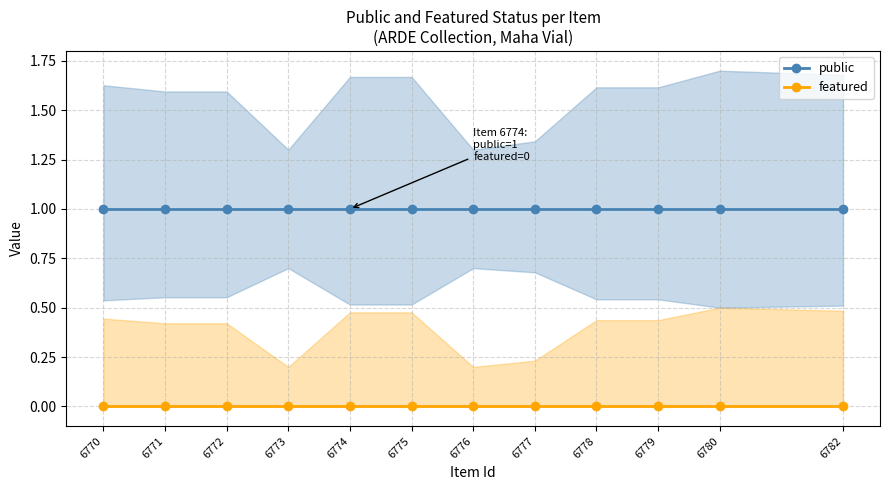

At which category is the sum across all series the highest?

6770